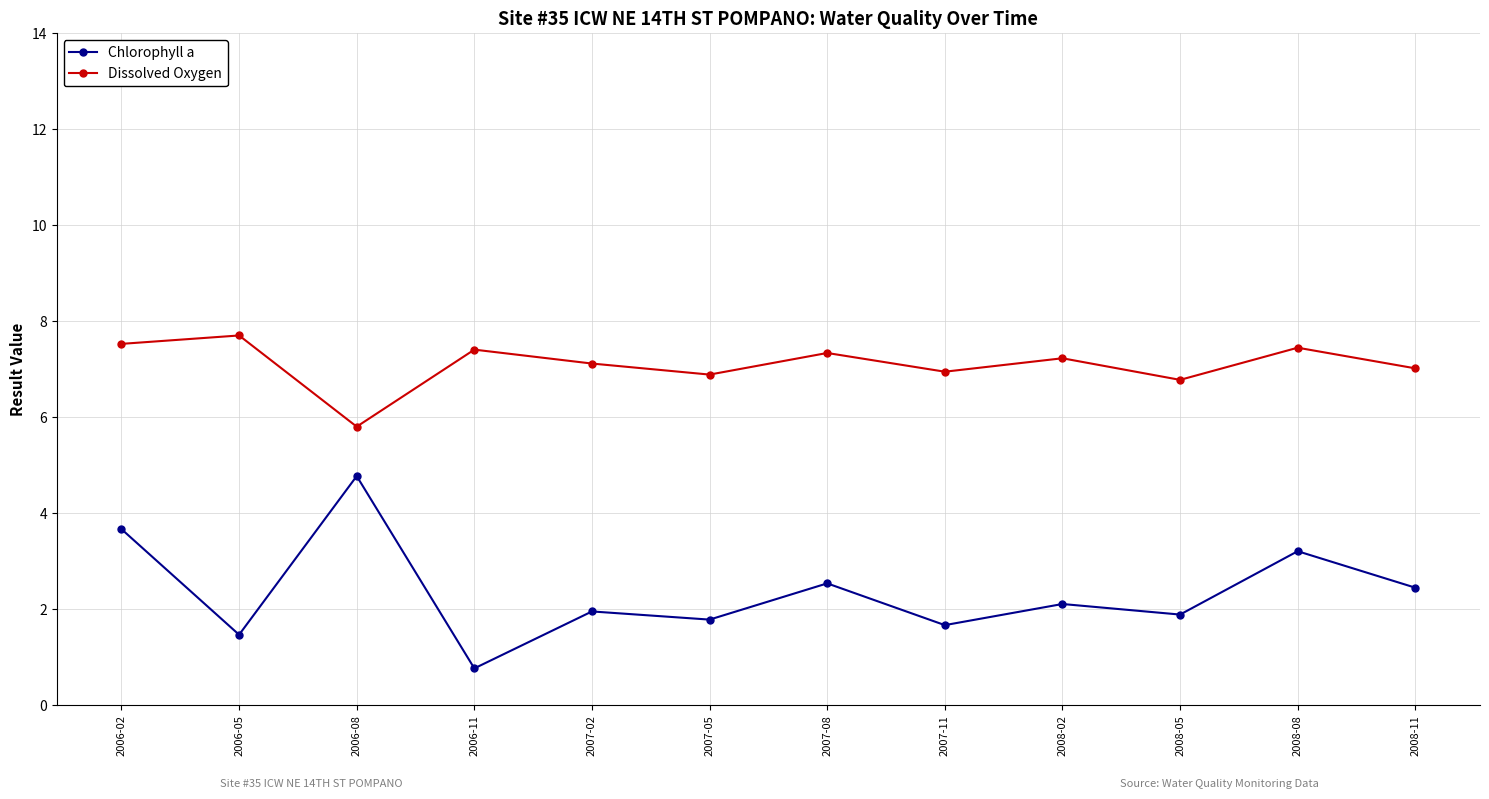

Is the value of Dissolved Oxygen at 2008-05 greater than the value of Chlorophyll a at 2008-02?

Yes